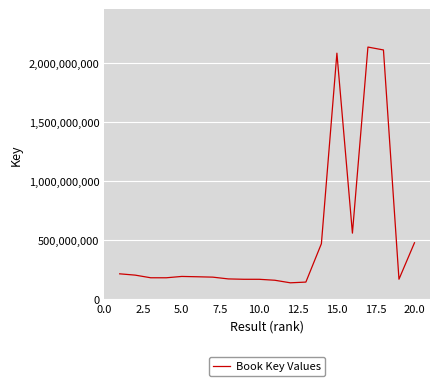

What is the difference between the maximum and minimum values?

1997658652